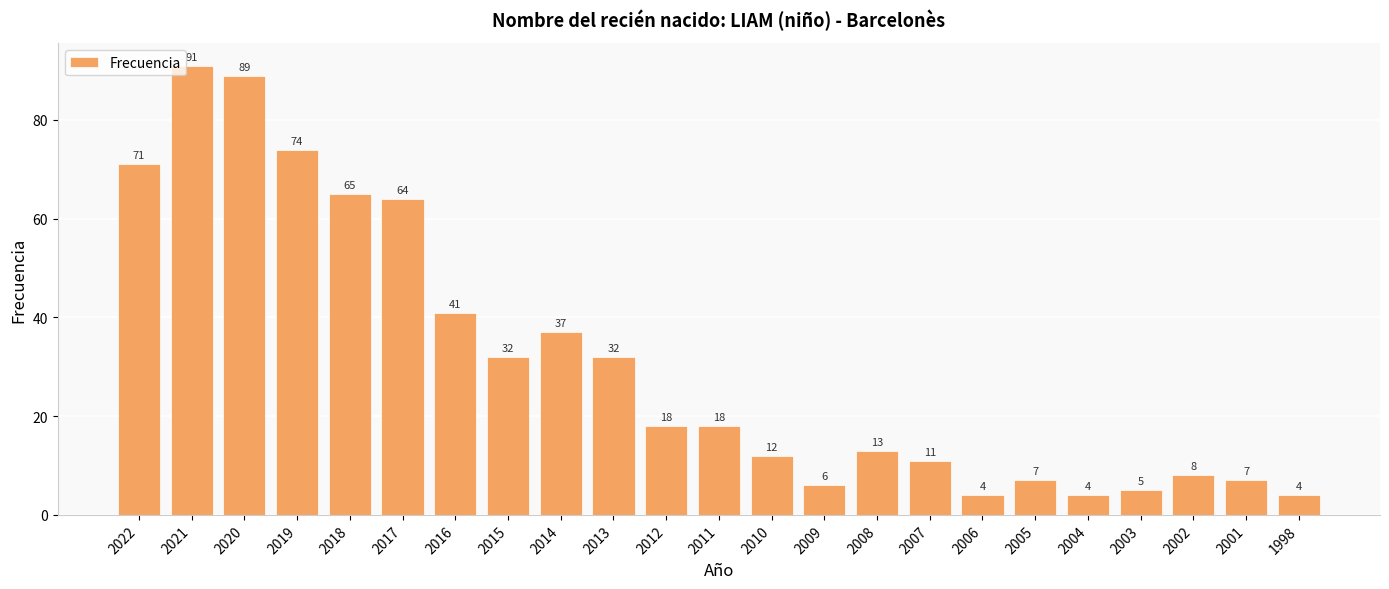

The chart shows a value of 5 at 2003. True or false?

True